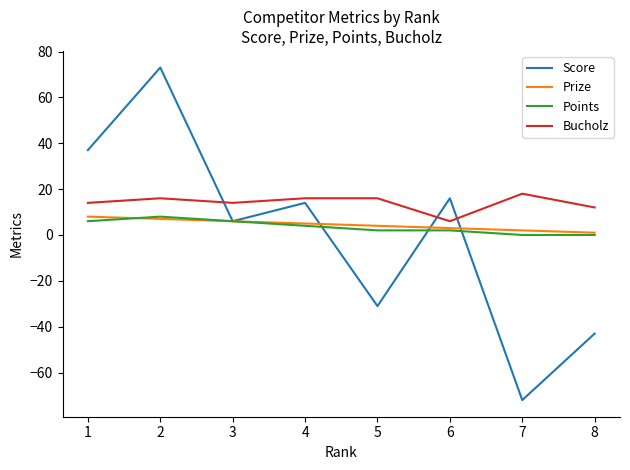

Rank the series at 7 from lowest to highest value.

Score, Points, Prize, Bucholz